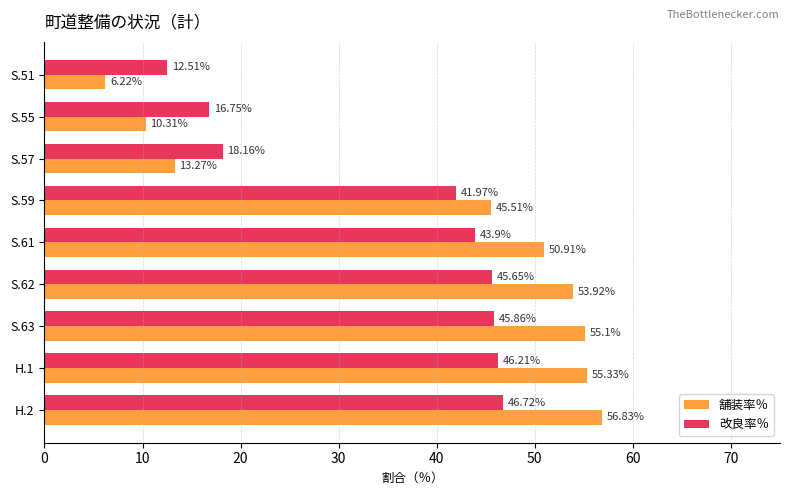

What is the difference between the highest and lowest values at S.51?

6.3